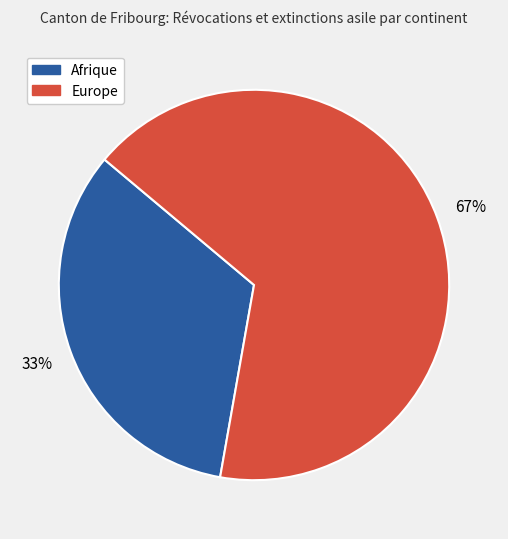

How many segments does this pie chart have?

2